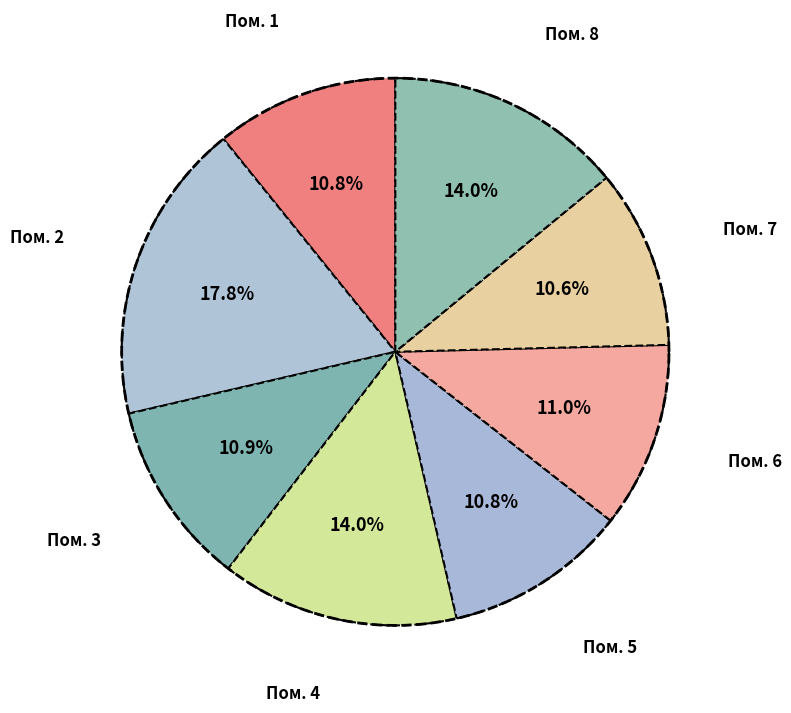

Combined, do 3 and 2 account for over 50%?

No